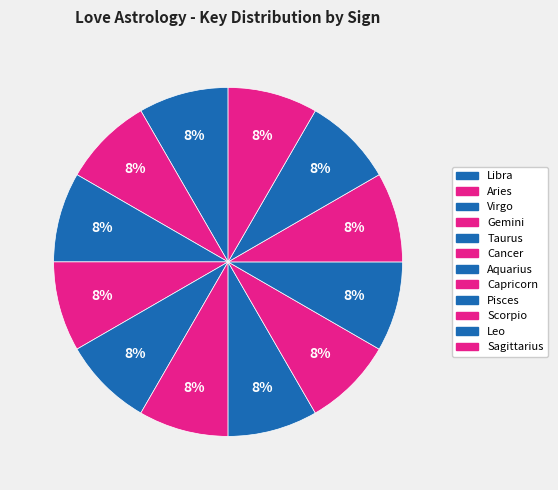

How many slices are in this pie chart?

12